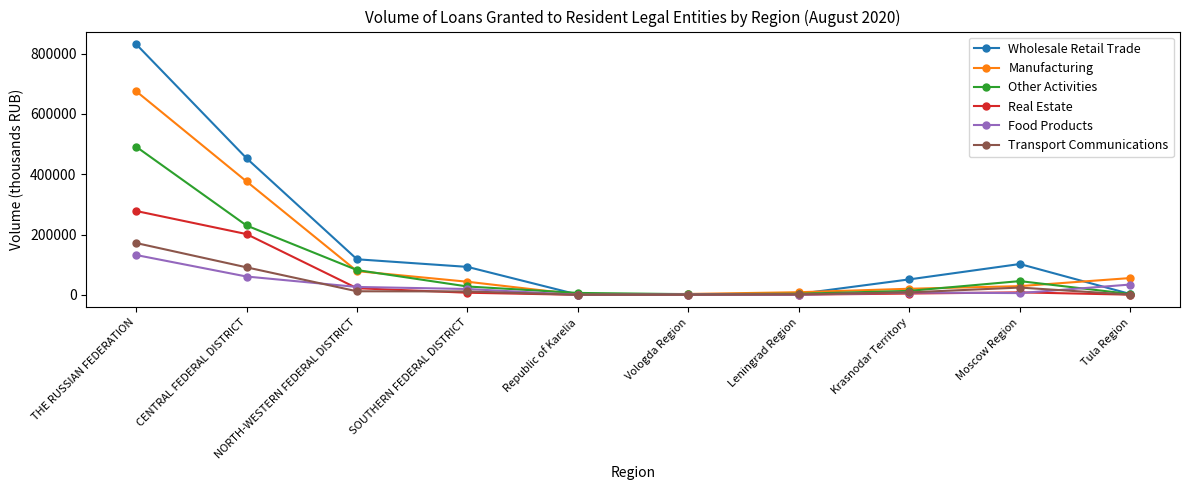

What position from the right is SOUTHERN FEDERAL DISTRICT?

7